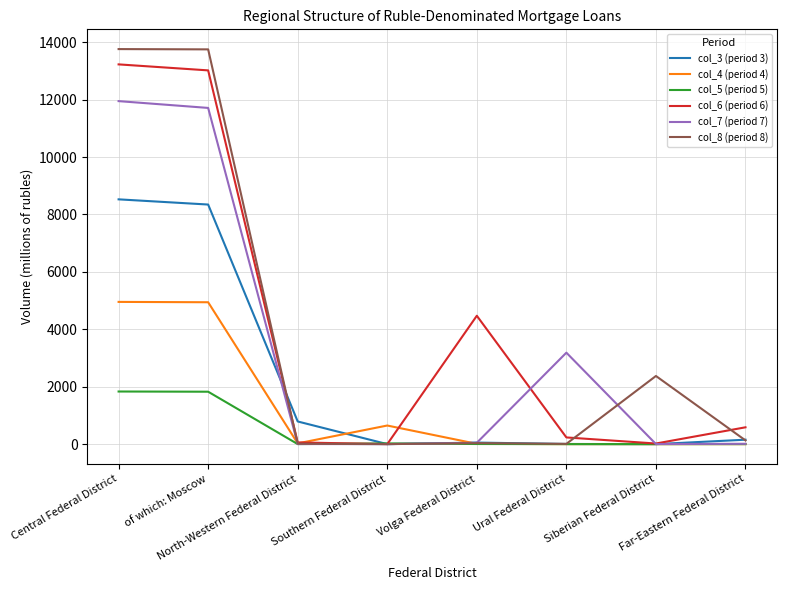

Which series has the largest range (max minus min)?

col_8 (period 8)